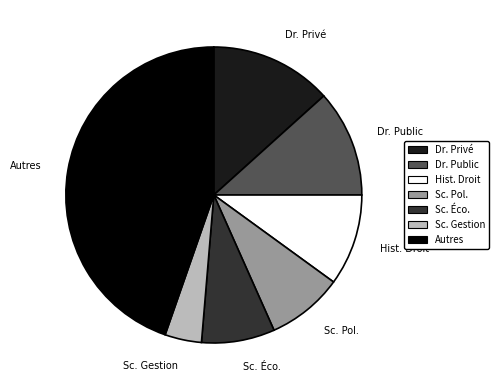

Is Dr. Public the majority of the pie?

No